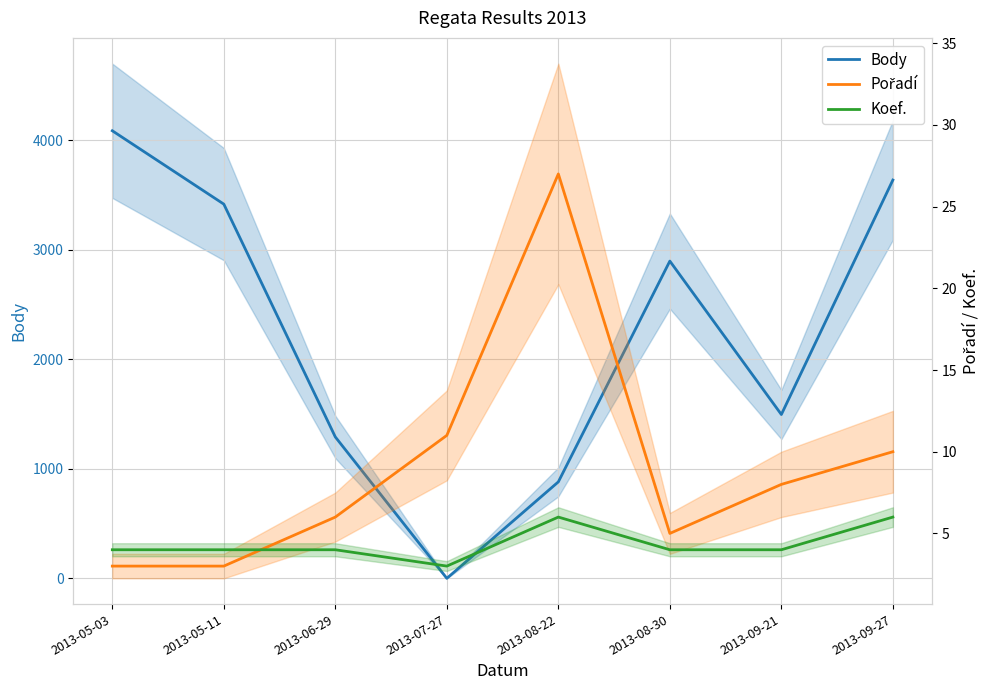

How many interior local valleys does the Pořadí series have?

1